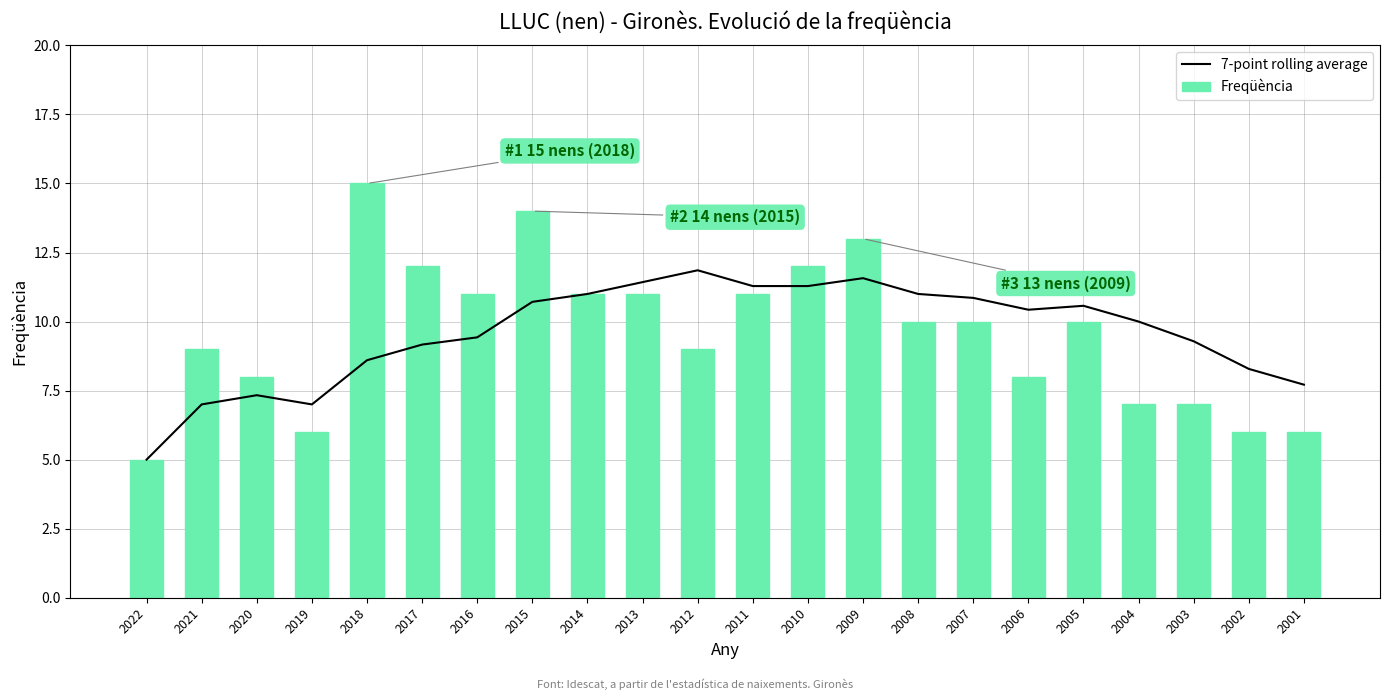

What are all the series names shown in the legend?

7-point rolling average, Freqüència